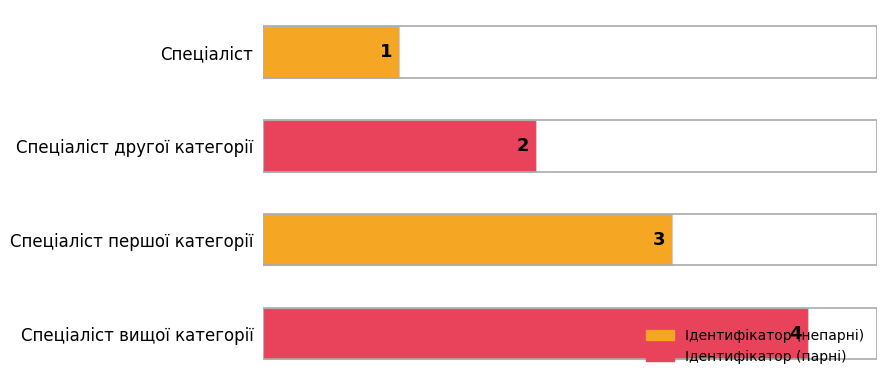

Which category has the highest value across all series?

Спеціаліст вищої категорії